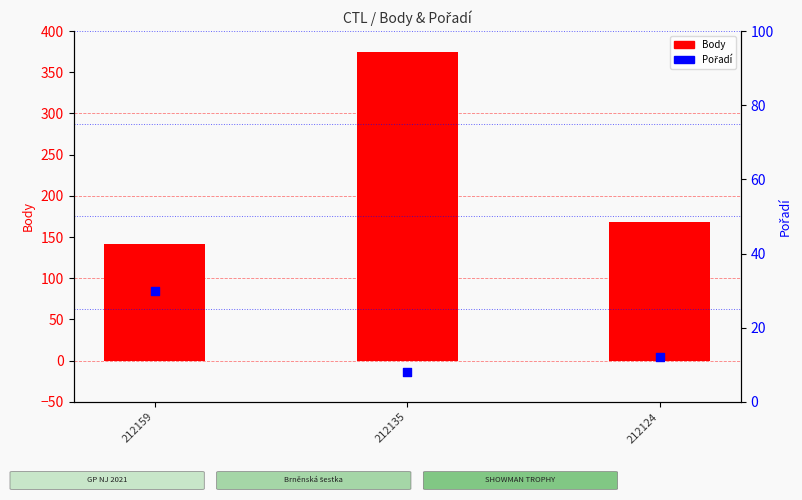

What are all the series names shown in the legend?

Body, Pořadí